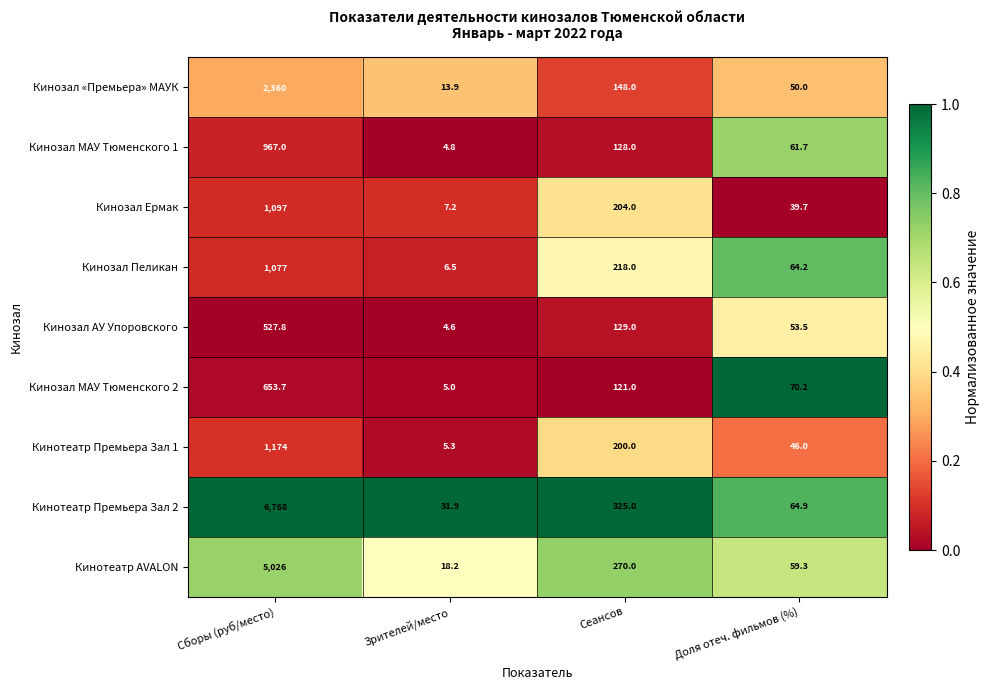

At which category does the chart reach its peak across all series?

Сборы (руб/место)